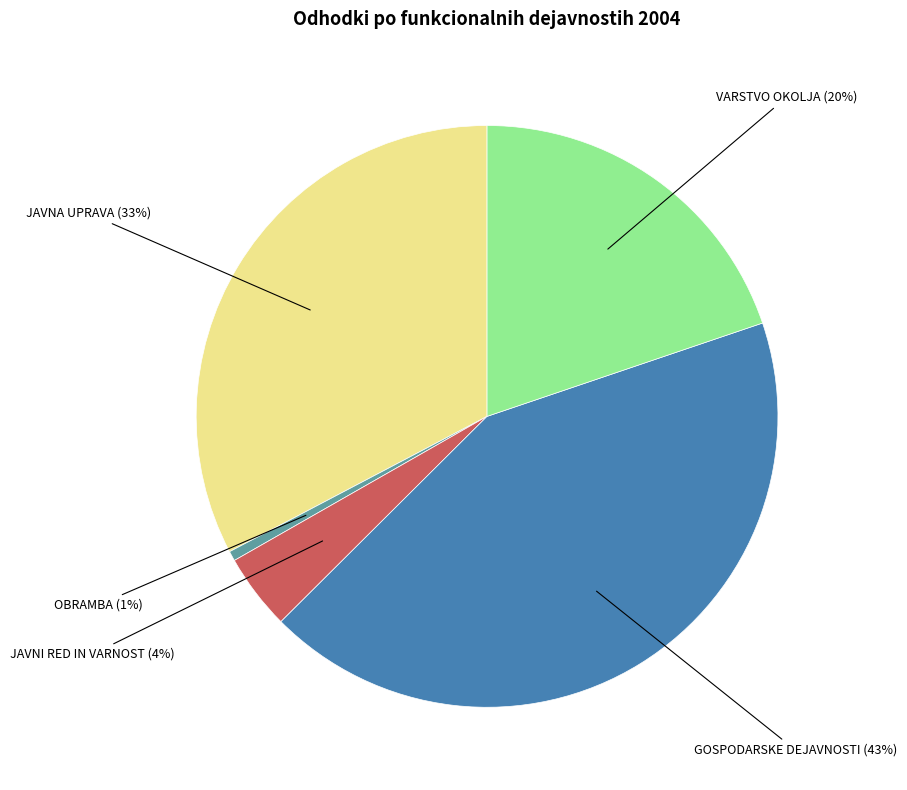

Which slice is the largest?

GOSPODARSKE DEJAVNOSTI